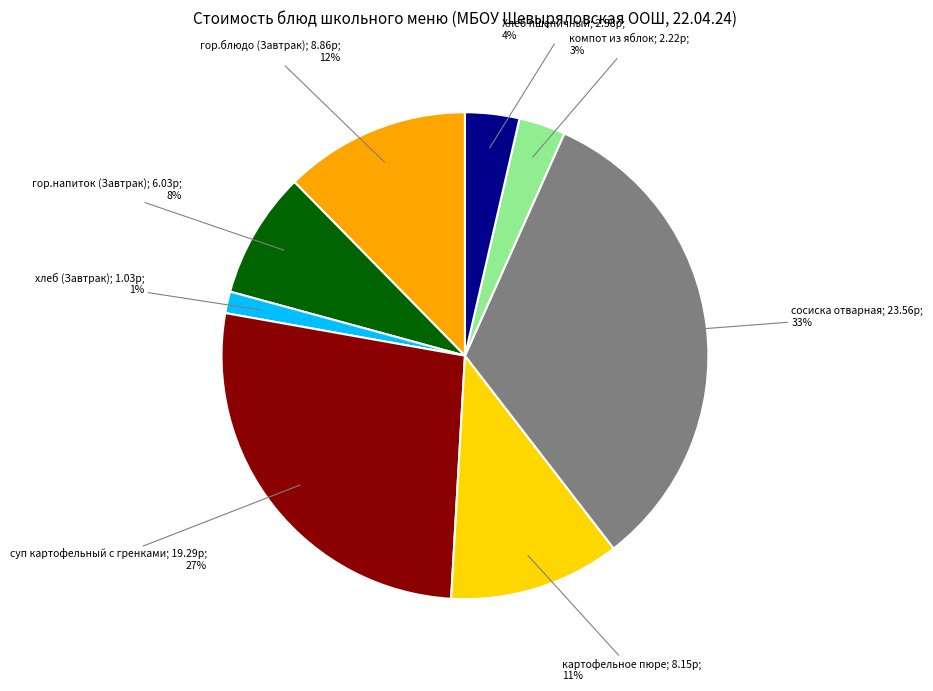

To the nearest percent, what is the average slice percentage?

12%